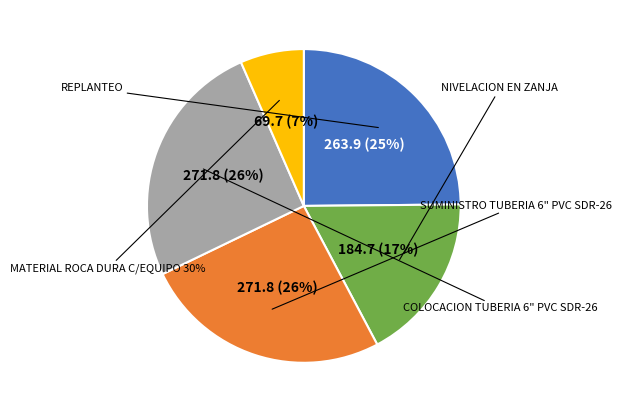

Approximately how many times larger is the value at NIVELACION EN ZANJA compared to MATERIAL ROCA DURA C/EQUIPO 30%?

2.7